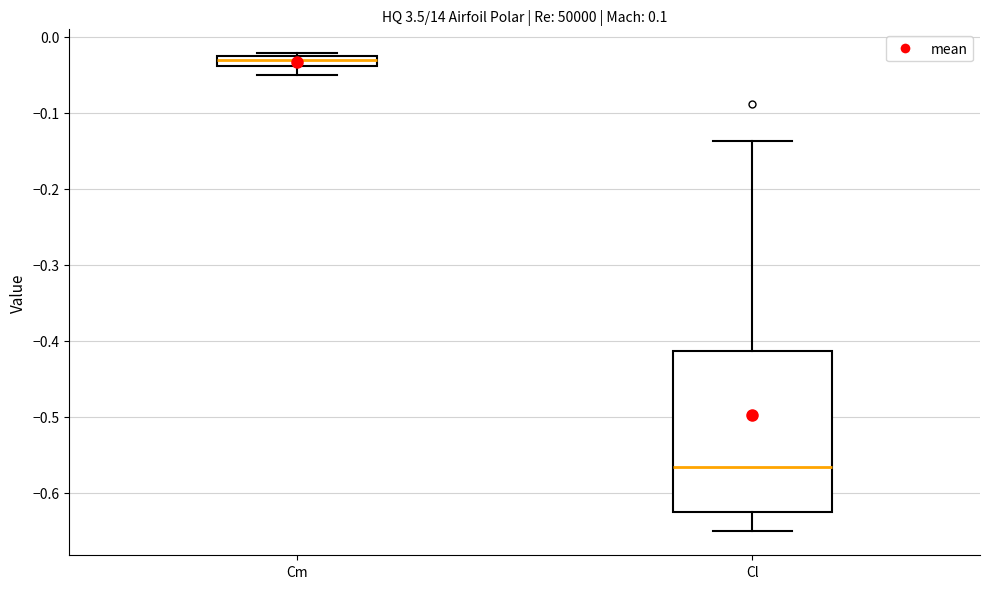

Which box is the tallest, from its lower edge to its upper edge?

Cl